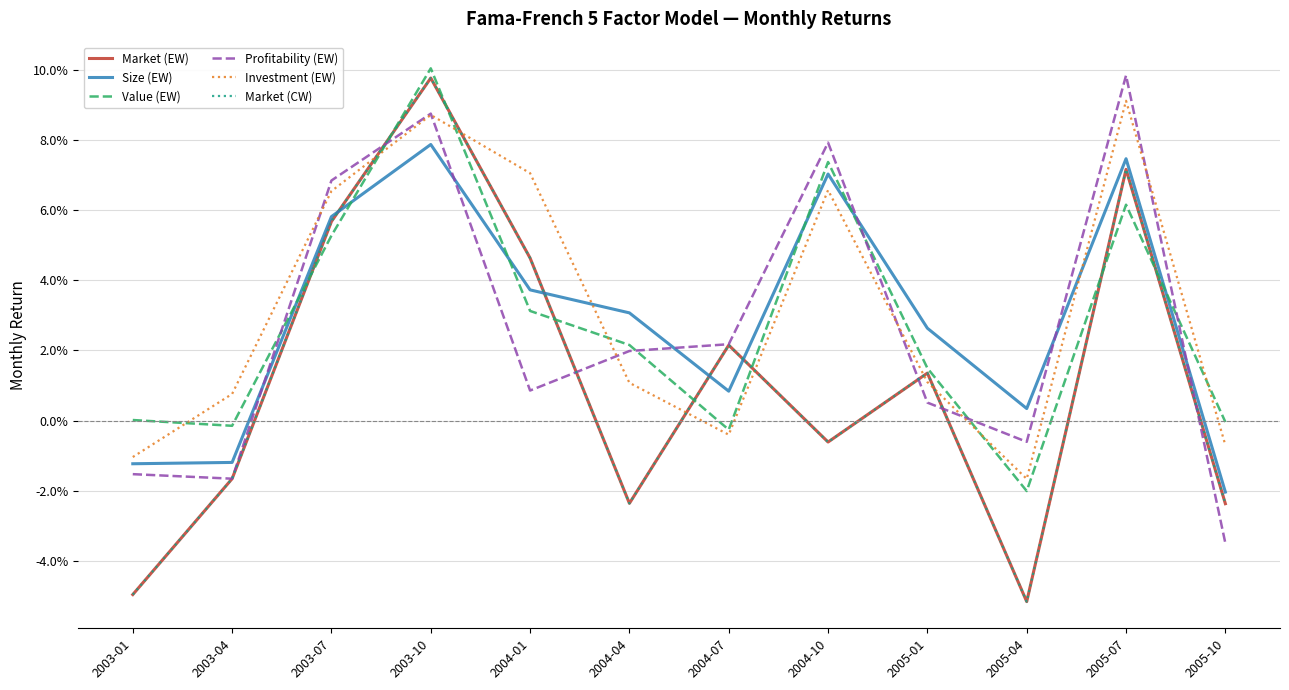

What is the sum of all Market (CW) values?

0.1